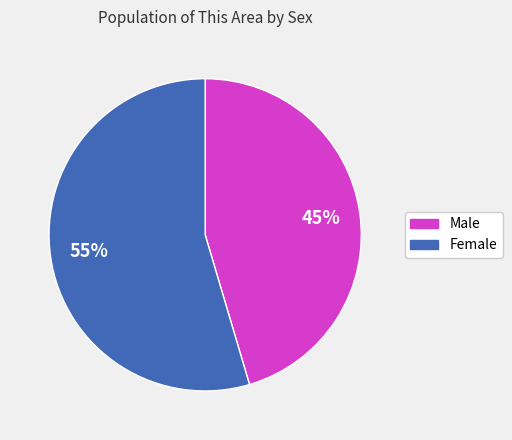

Which has a higher value, Male or Female?

Female